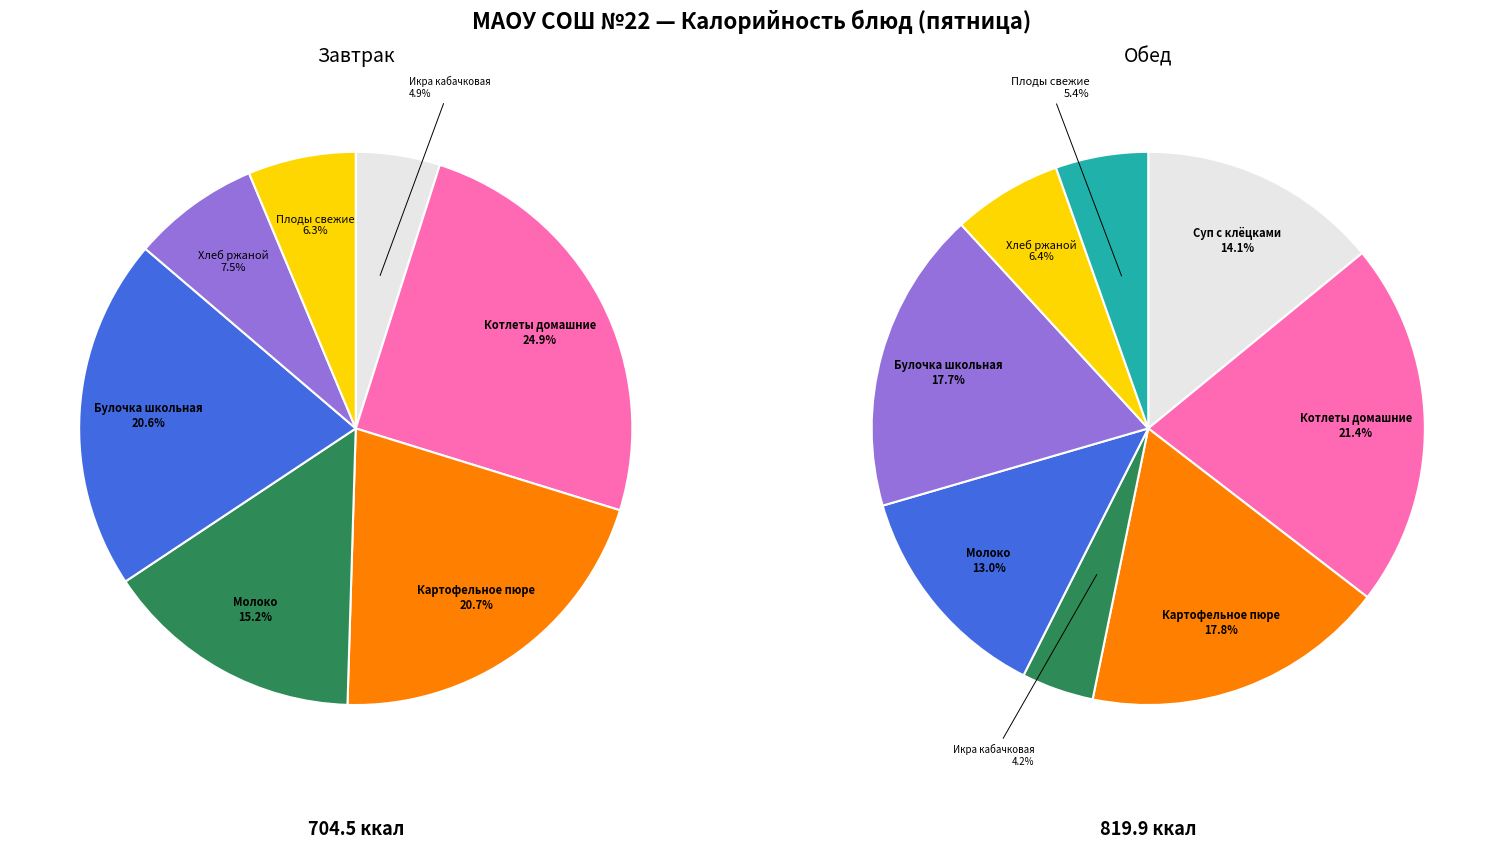

What is the largest slice in the pie chart?

Котлеты домашние (Завтрак)